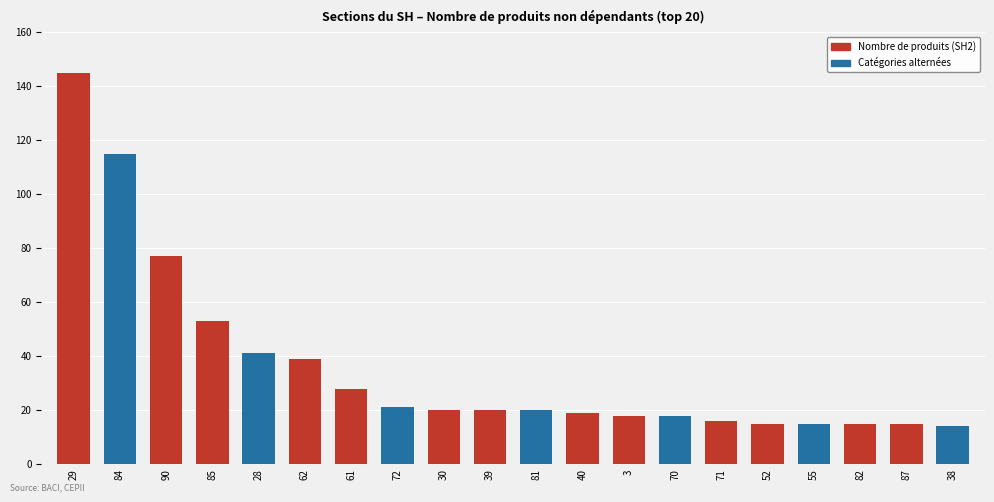

What is the maximum value shown in the chart?

145